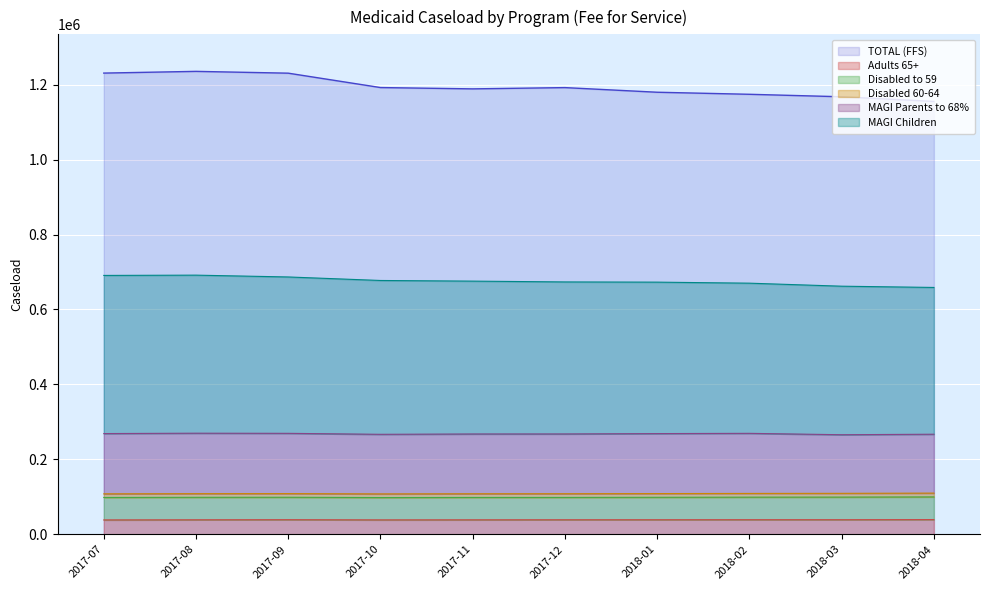

True or false: Adults 65+ has more than 1 points higher than both neighbors.

True